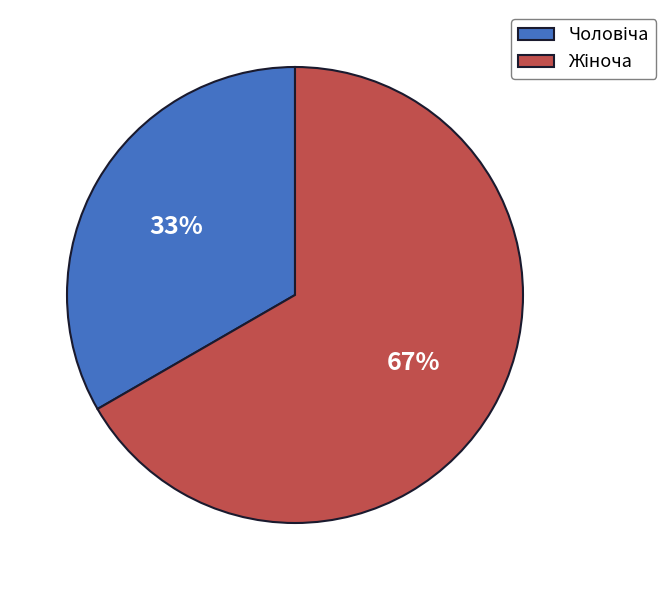

Does any single category account for the majority?

Yes